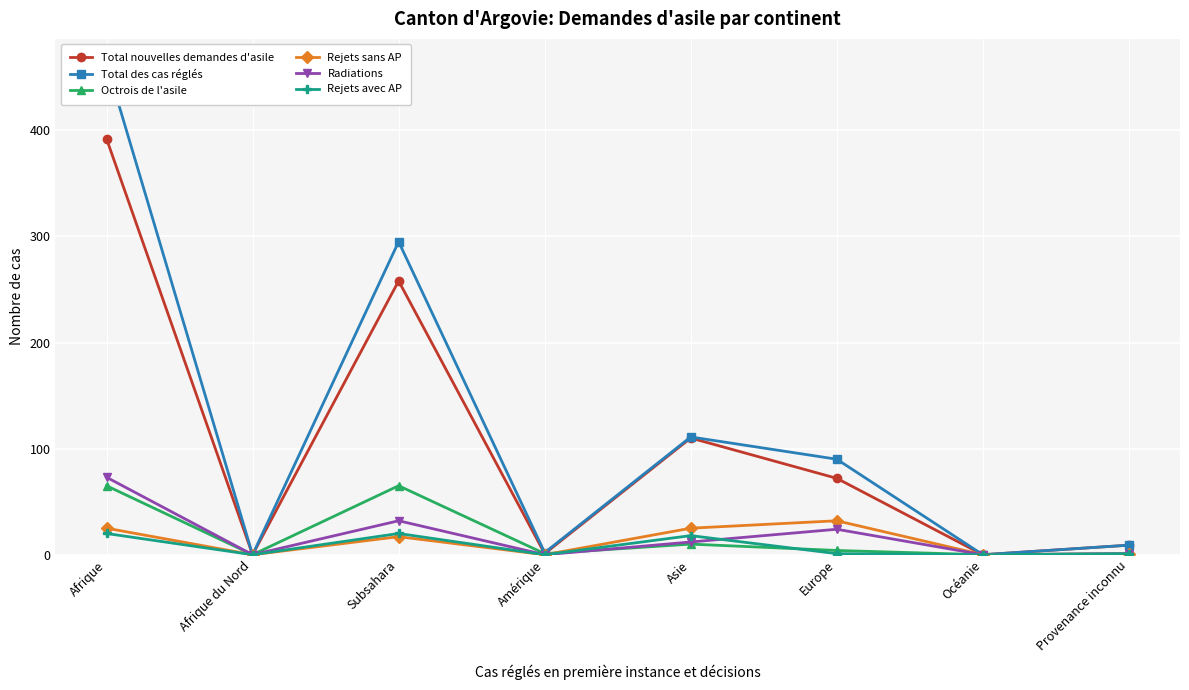

What value does the Total nouvelles demandes d'asile series have at Provenance inconnu, to the nearest 5?

10